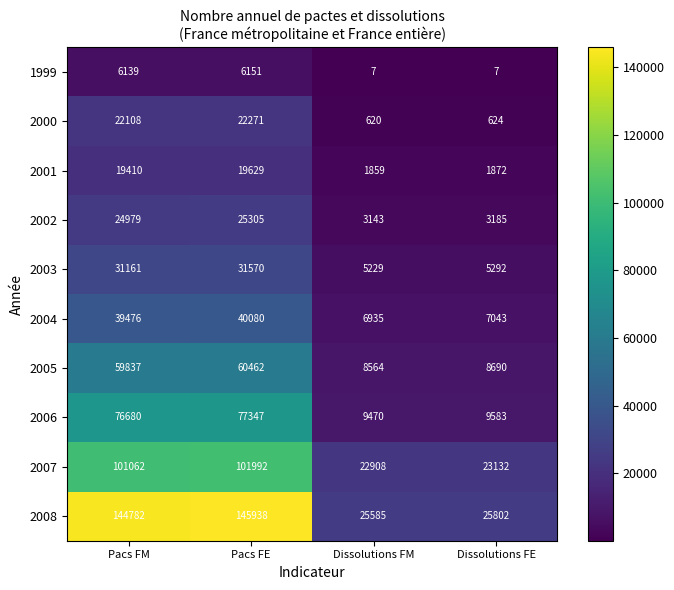

Which label corresponds to the largest value in the chart?

Pacs FE